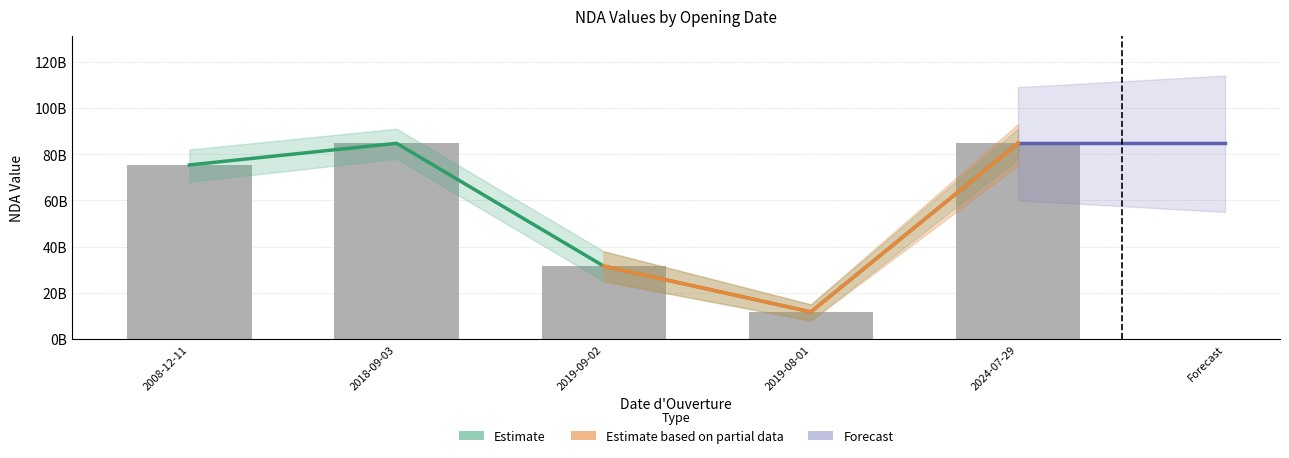

Between 2008-12-11 and 2019-08-01, which is larger?

2008-12-11